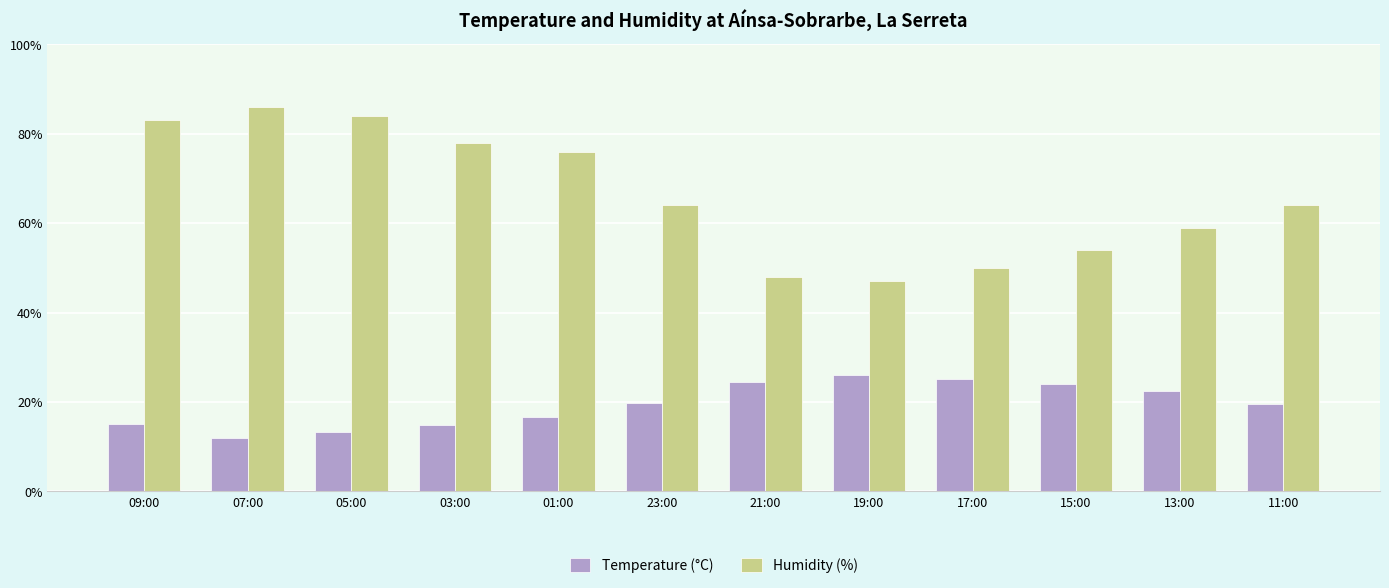

What is the spread (max minus min) of values at 17:00?

24.9